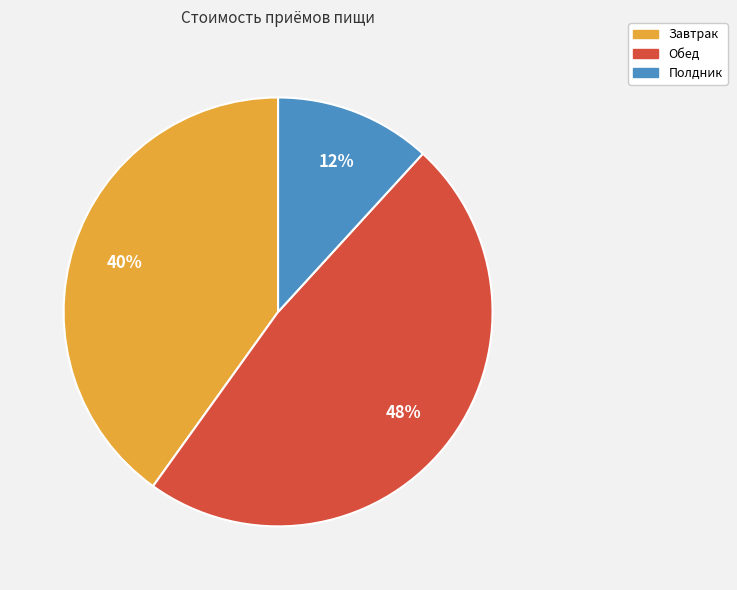

Count the number of slices in the pie.

3